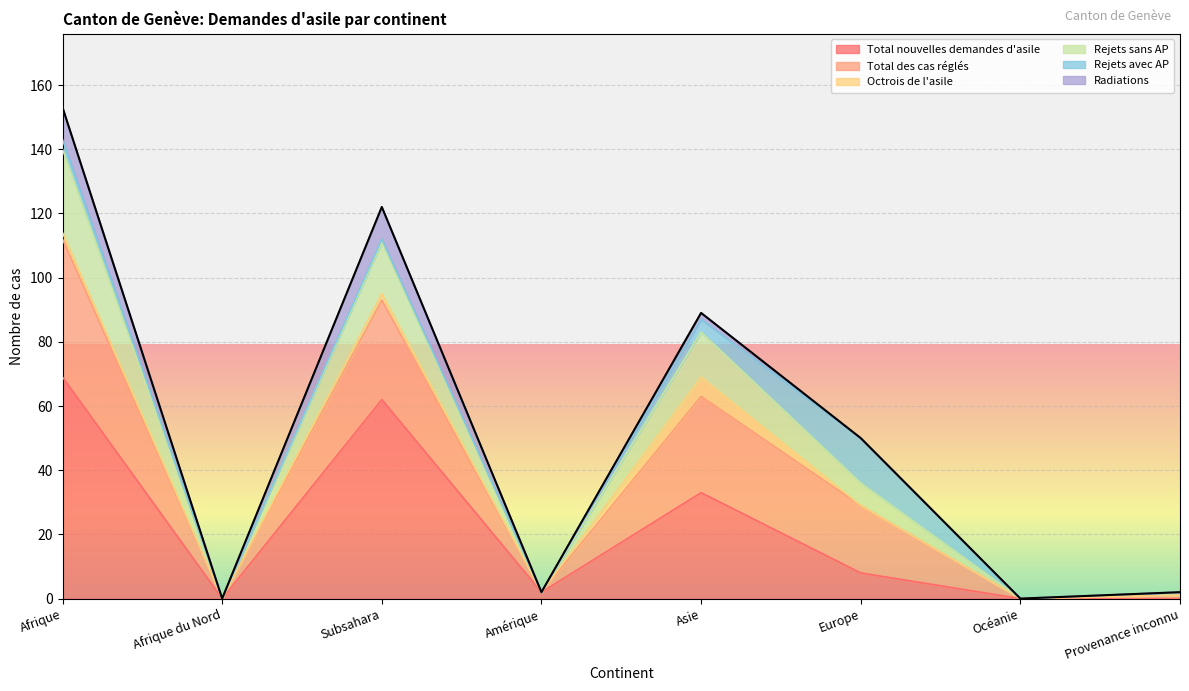

Which label corresponds to the smallest value in the chart?

Afrique du Nord